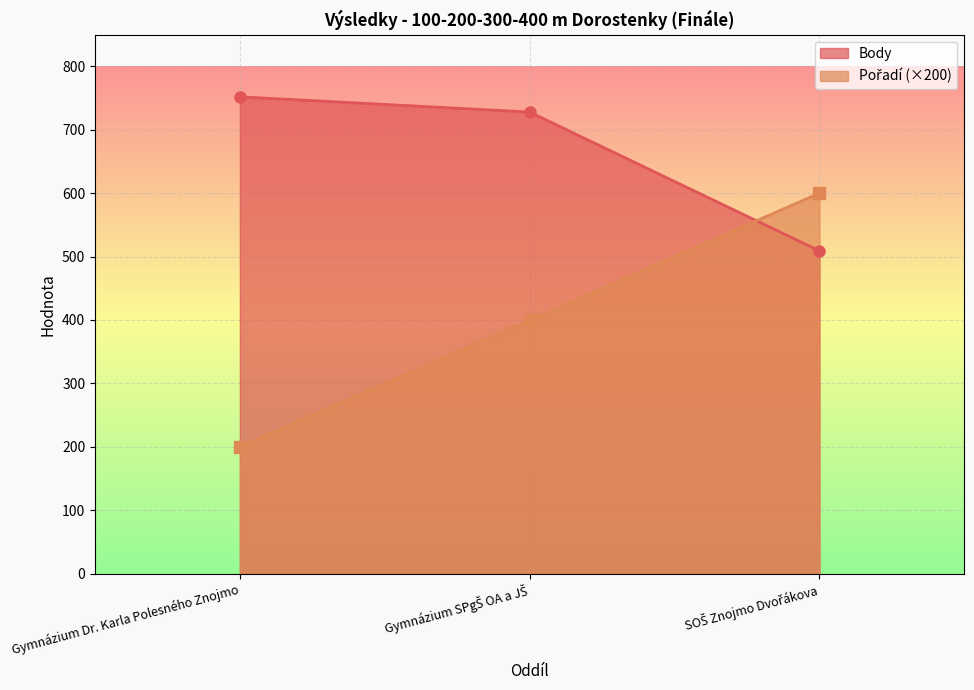

What is the sum of the Body values at Gymnázium SPgŠ OA a JŠ and Gymnázium Dr. Karla Polesného Znojmo?

1480